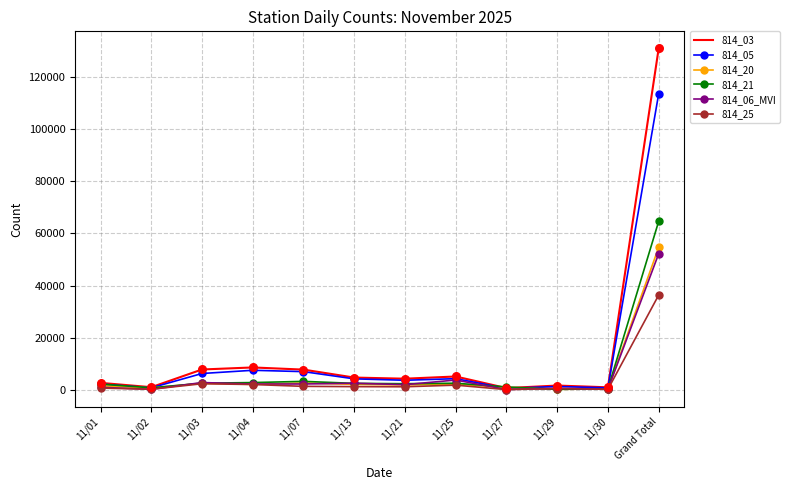

Which series has the largest range (max minus min)?

814_03